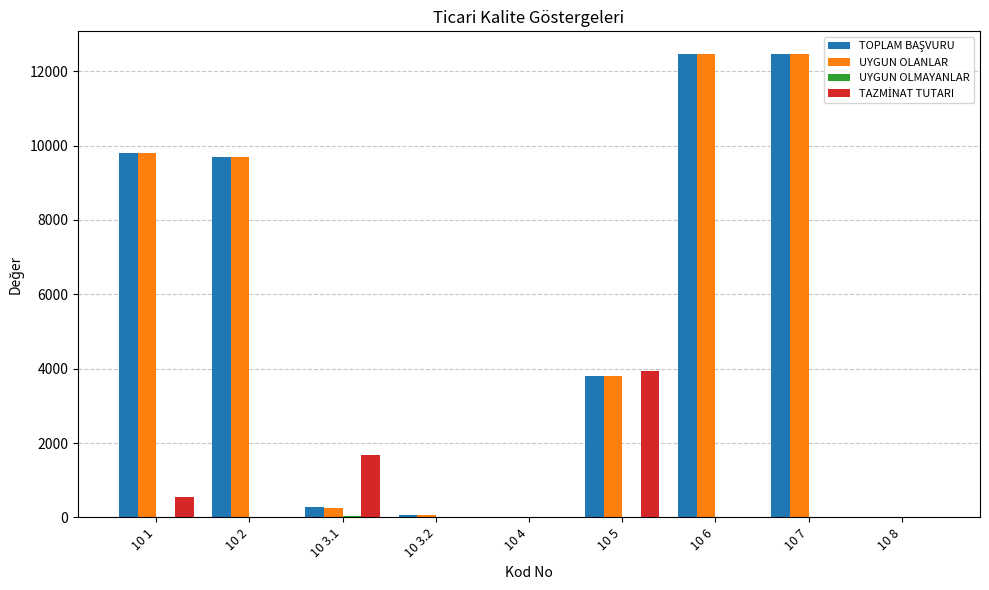

Which series changed the most between 10 1 and 10 7?

UYGUN OLANLAR